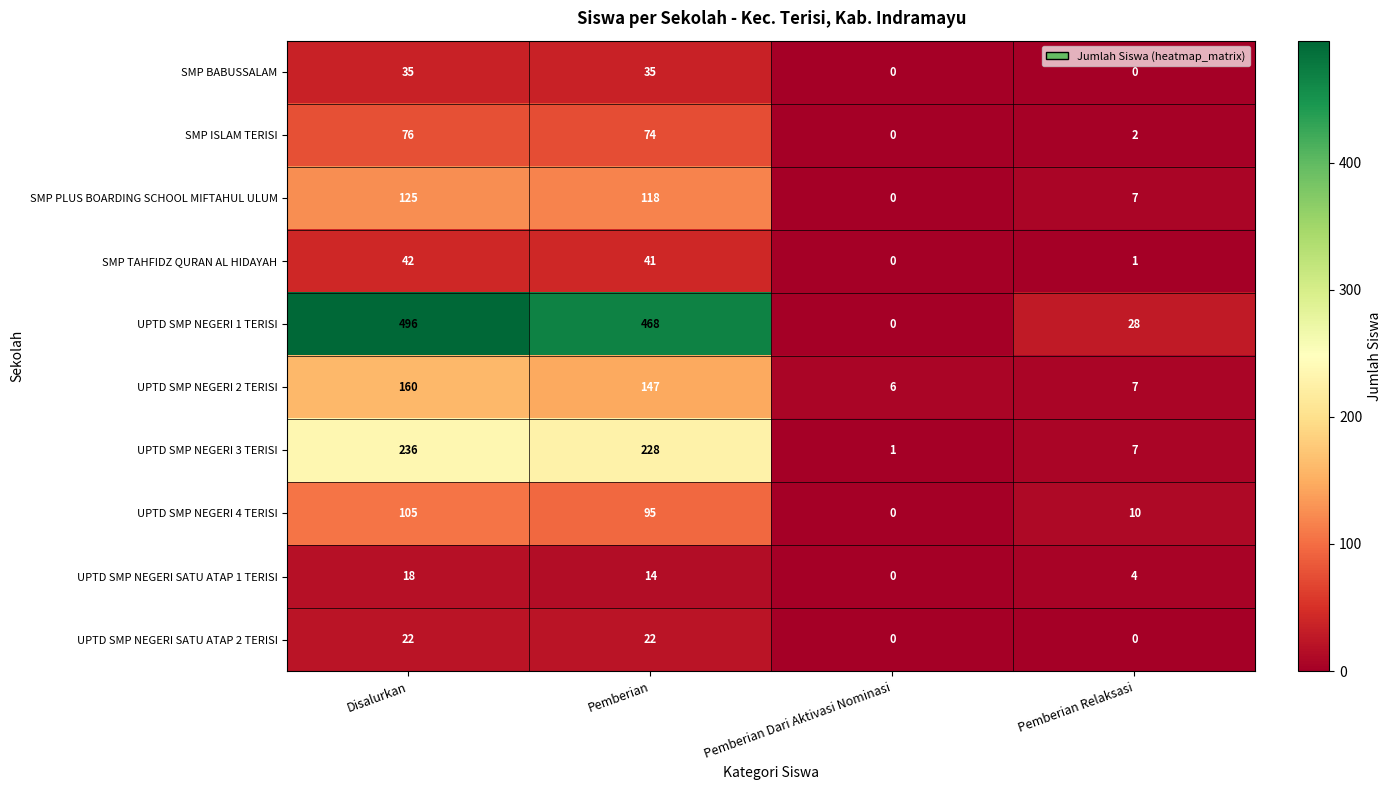

What is the greatest value displayed?

496